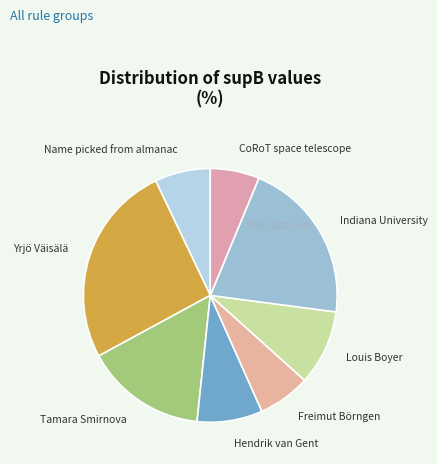

Is there any slice that represents more than half of the pie?

No